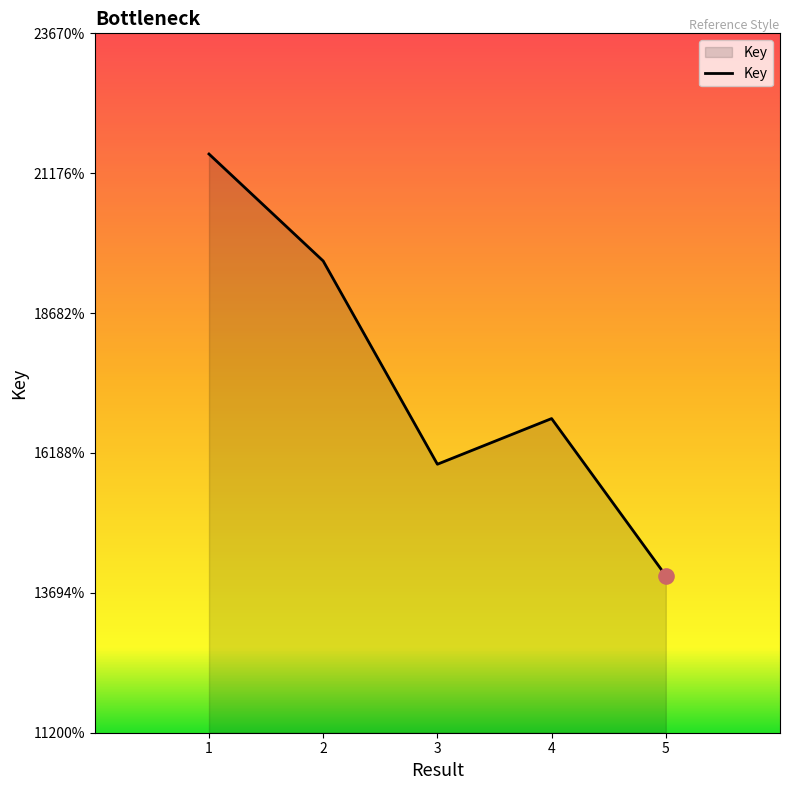

Between 3 and 4, which is larger?

4